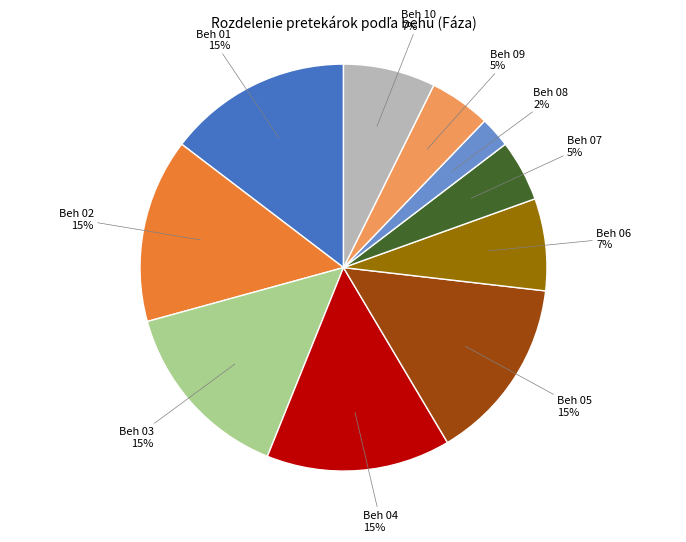

Does any single category account for the majority?

No